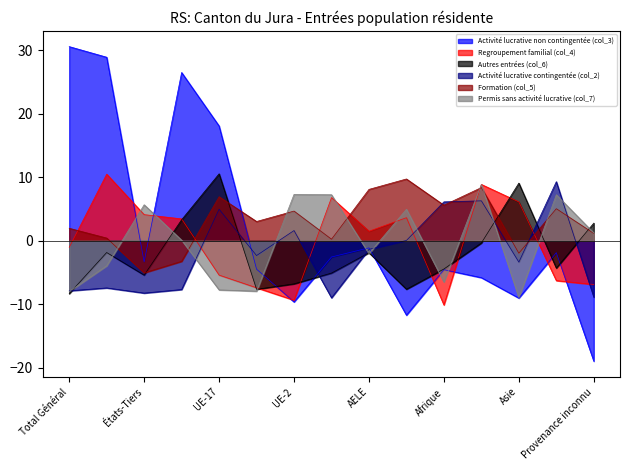

Count the number of data series in this chart.

6